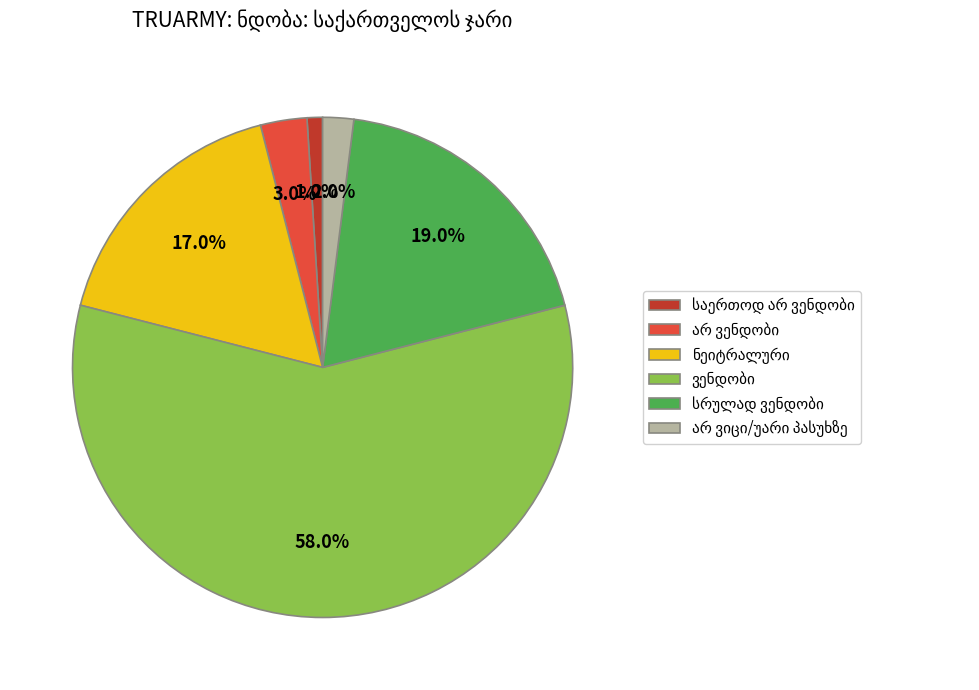

Is there any slice that represents more than half of the pie?

Yes